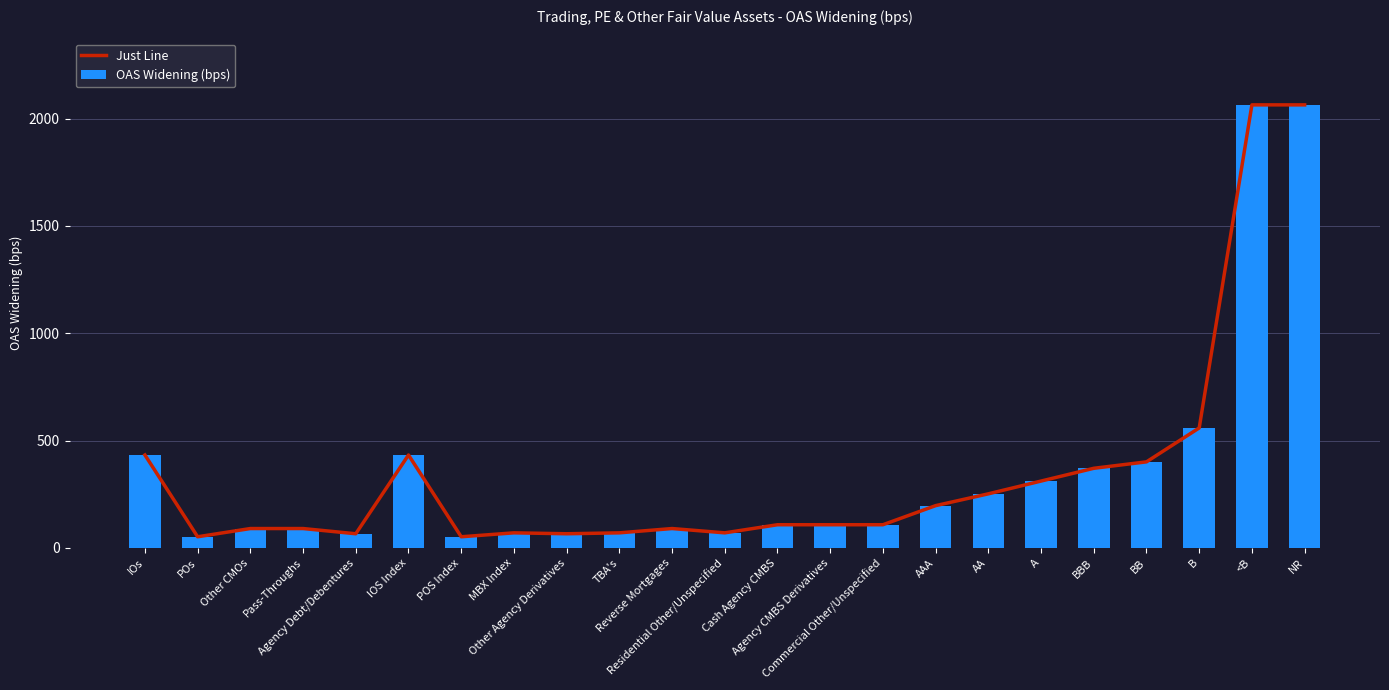

How many groups of bars are there?

23